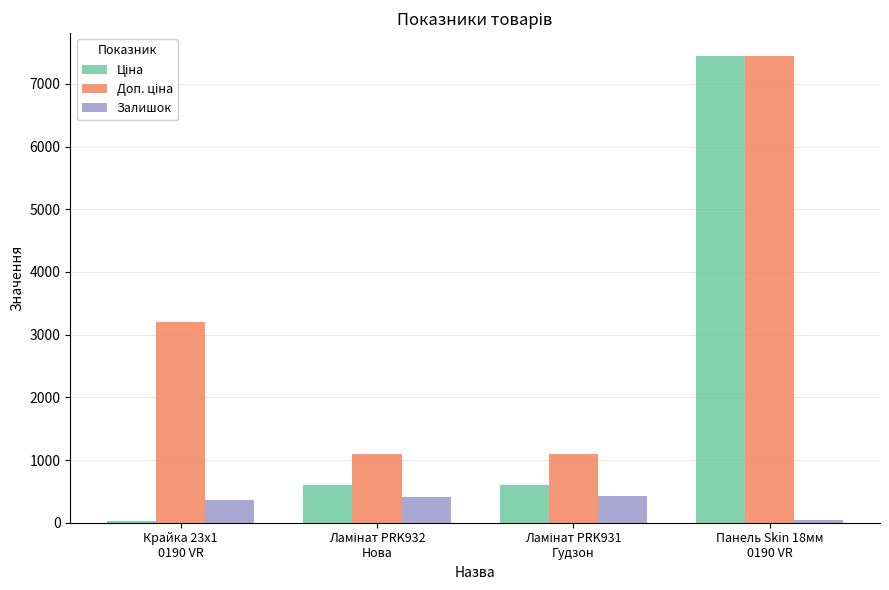

What is the maximum value shown in the chart?

7436.2